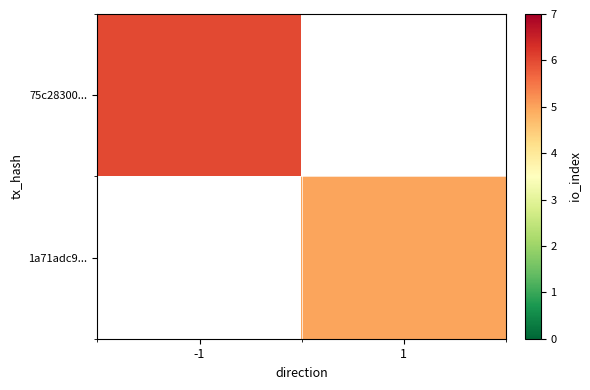

What is the highest value of the 75c28300... series?

6.0